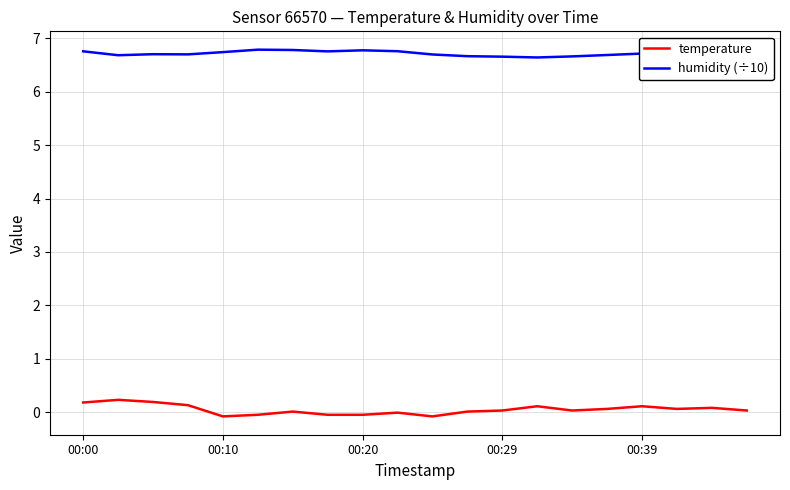

True or false: temperature and humidity (÷10) intersect in this chart.

False